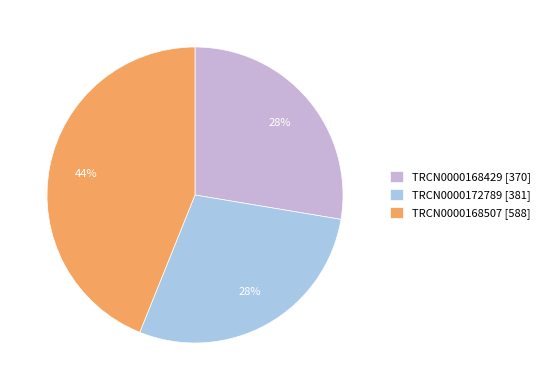

What is the ratio of the value at TRCN0000168429 to the value at TRCN0000168507?

0.6